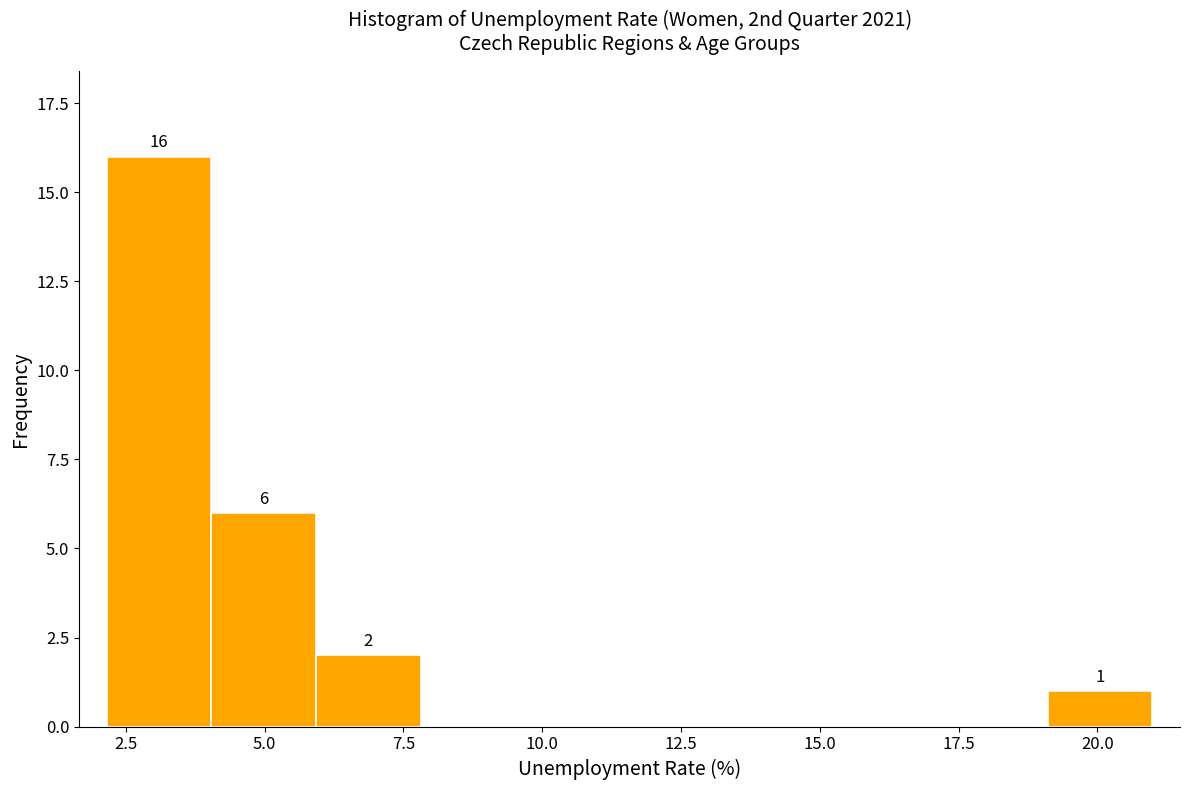

Read against the x-axis, roughly where is the centre of the tallest bar?

3.0